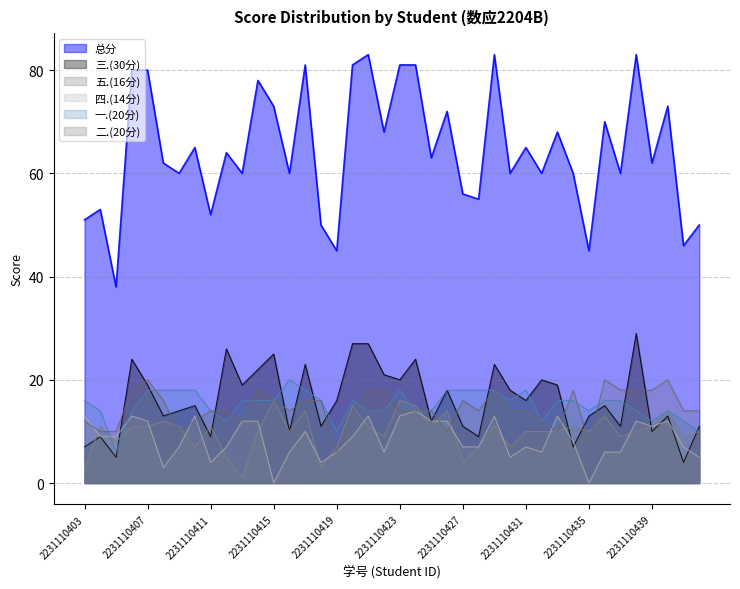

What is the average value of the 三.(30分) series?

16